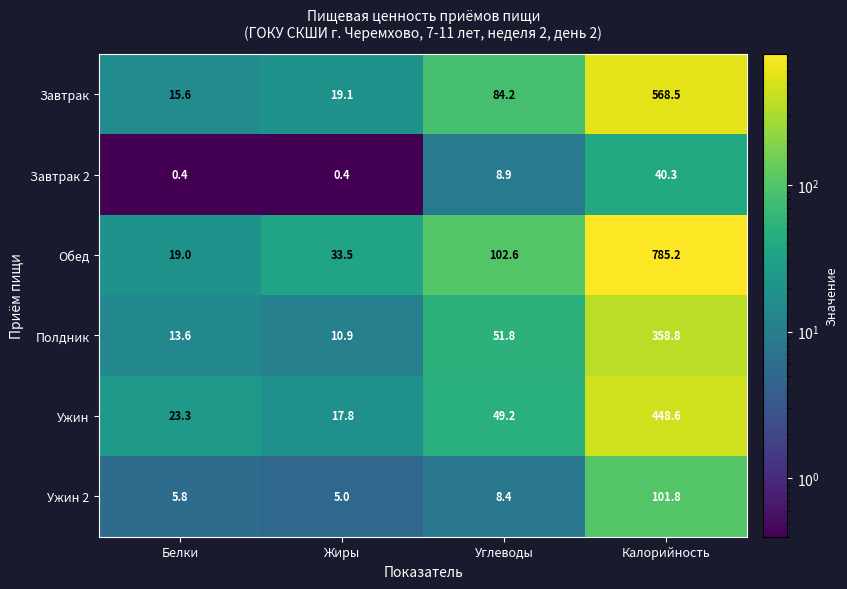

Read the Ужин value at Белки.

23.3